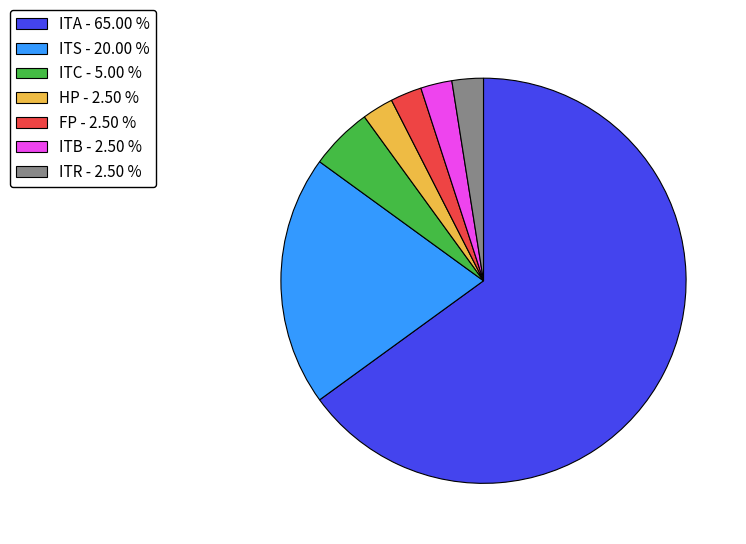

Which category has the biggest portion of the pie?

ITA - 65.00 %